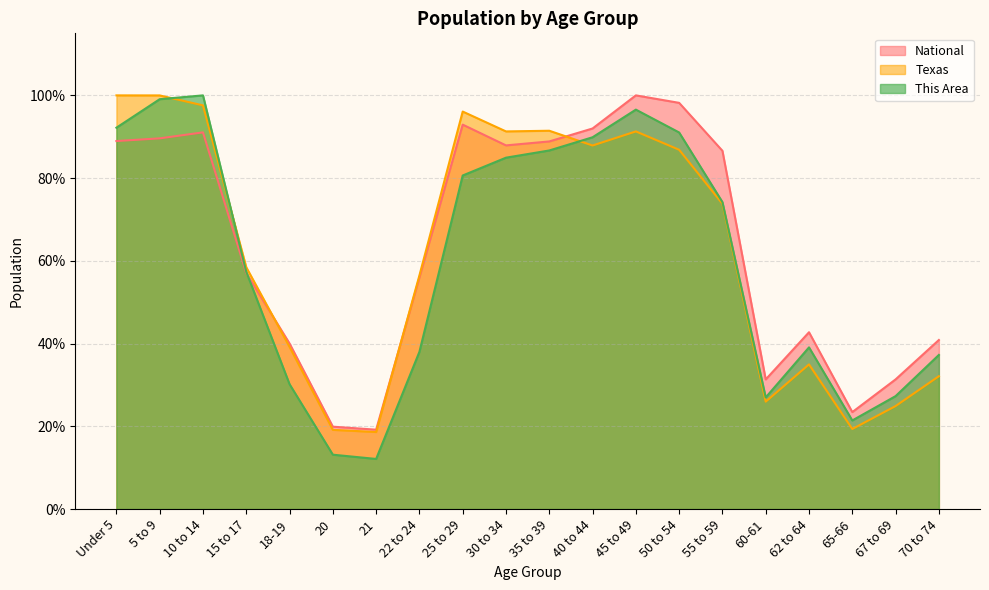

Rank the categories by This Area value from lowest to highest.

21, 20, 65-66, 60-61, 67 to 69, 18-19, 70 to 74, 22 to 24, 62 to 64, 15 to 17, 55 to 59, 25 to 29, 30 to 34, 35 to 39, 40 to 44, 50 to 54, Under 5, 45 to 49, 5 to 9, 10 to 14